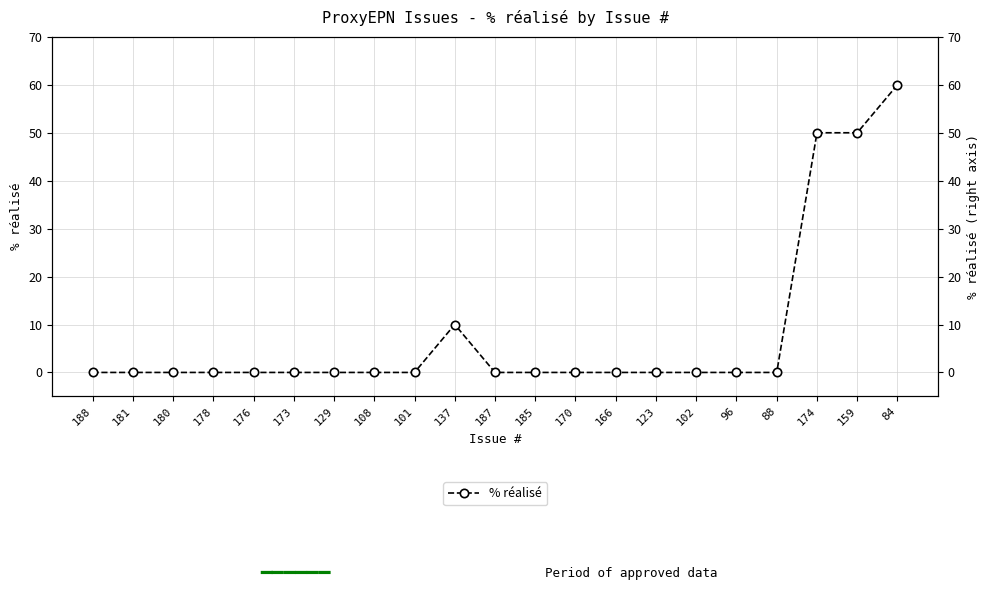

True or false: there are more than 0 points higher than both neighbors.

True